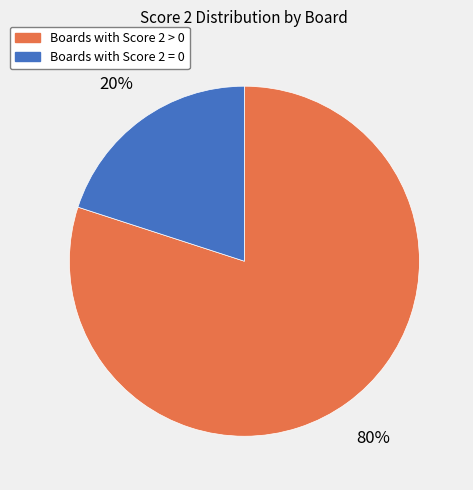

Is there any slice that represents more than half of the pie?

Yes